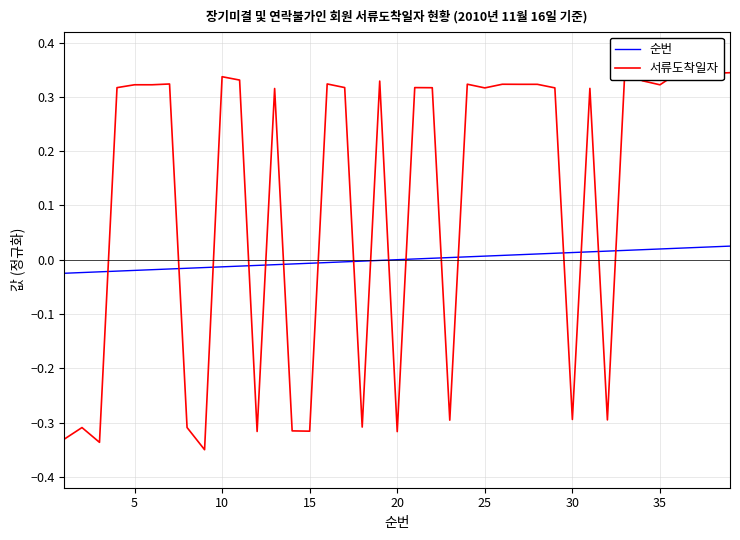

What are all the series names shown in the legend?

순번, 서류도착일자